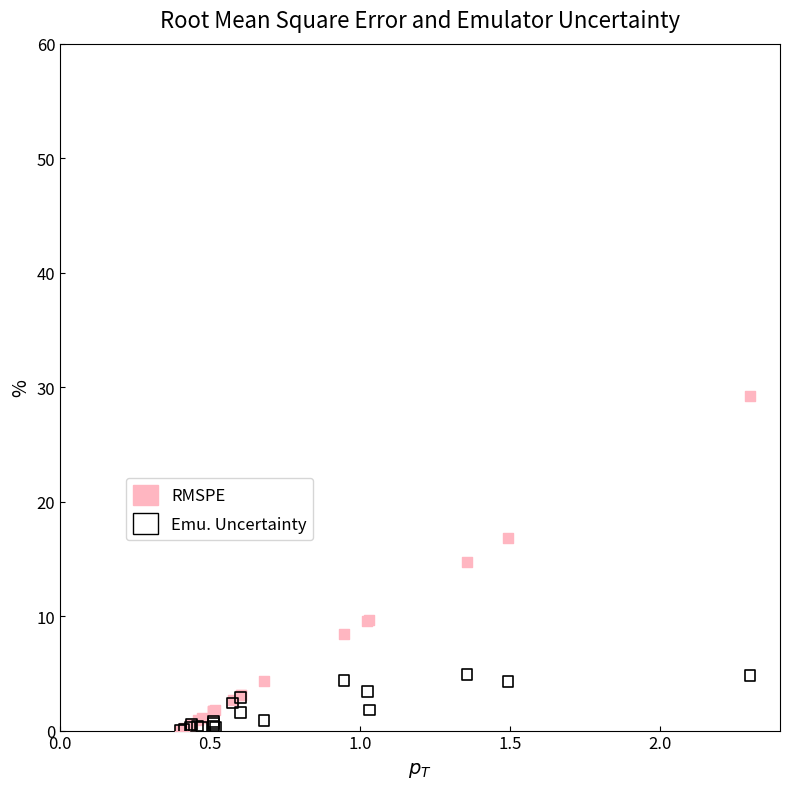

In the RMSPE series, what Y value is closest to 14?

14.7